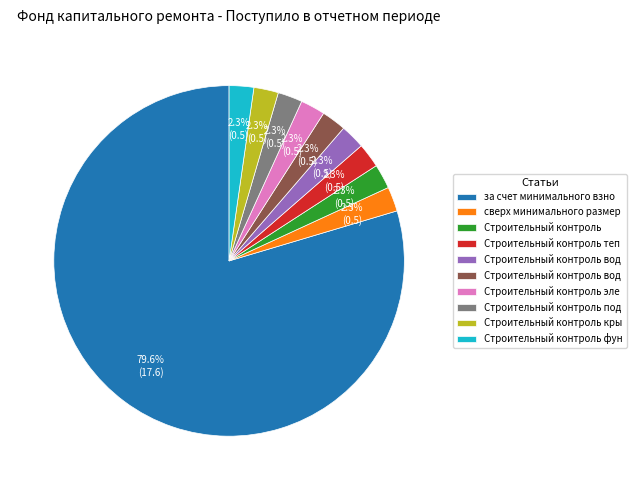

Is there a majority slice in this chart?

Yes